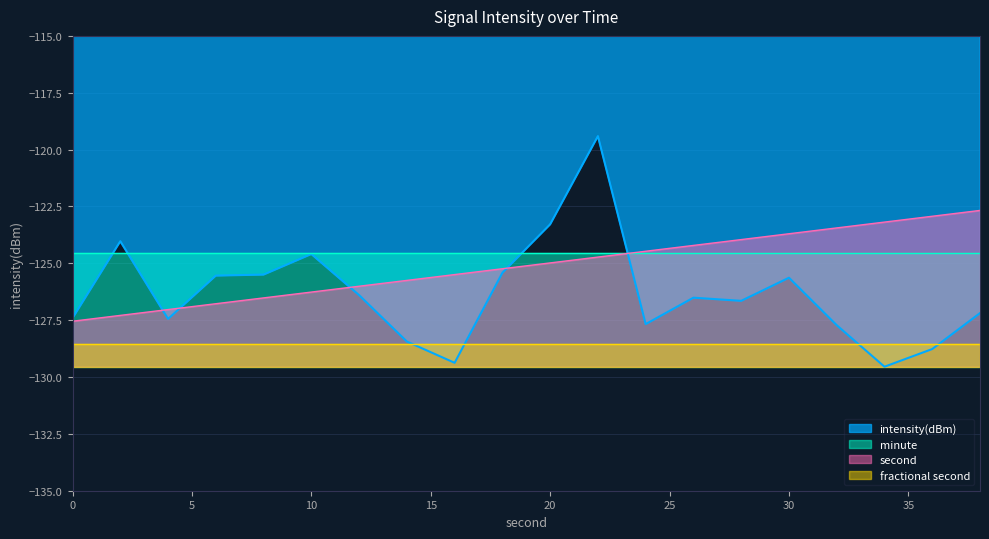

List the labels in order of second value, largest first.

38, 36, 34, 32, 30, 28, 26, 24, 22, 20, 18, 16, 14, 12, 10, 8, 6, 4, 2, 0